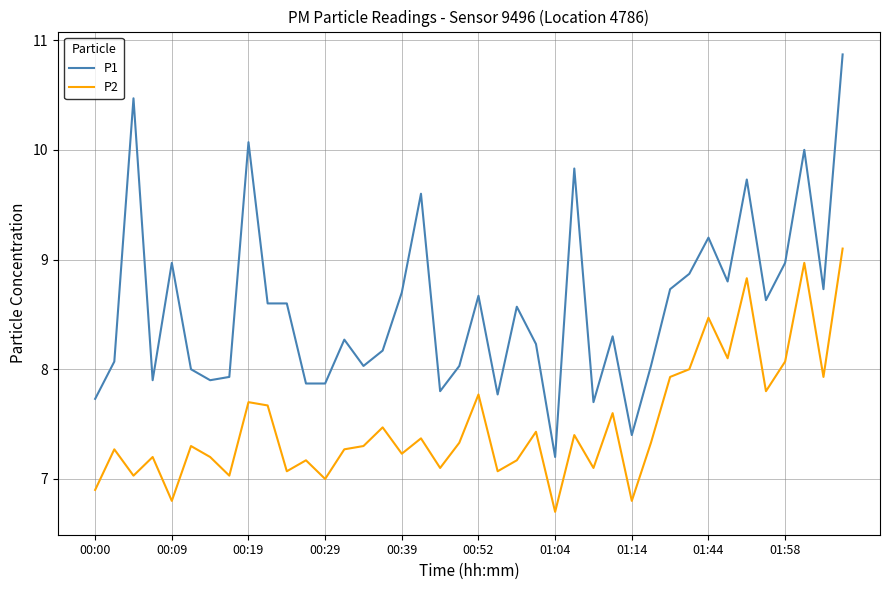

True or false: P1 and P2 intersect in this chart.

False